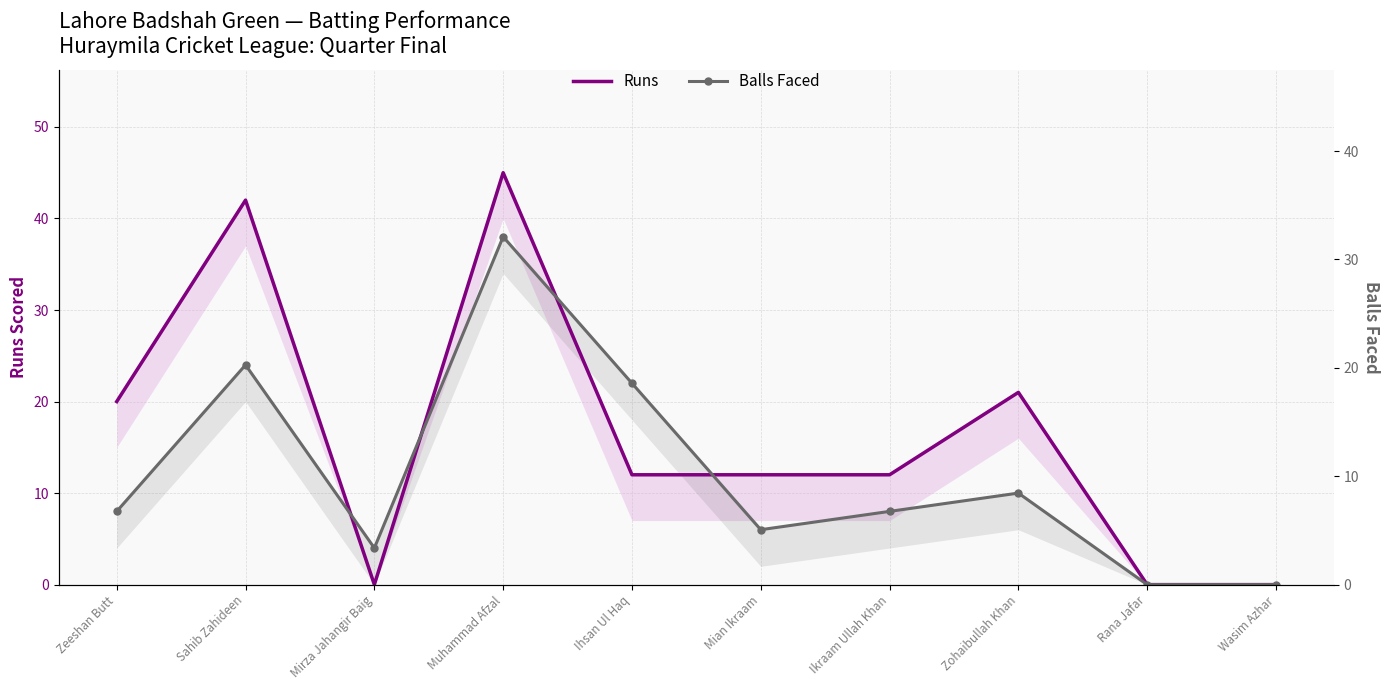

True or false: Balls Faced and Runs cross at least once.

True